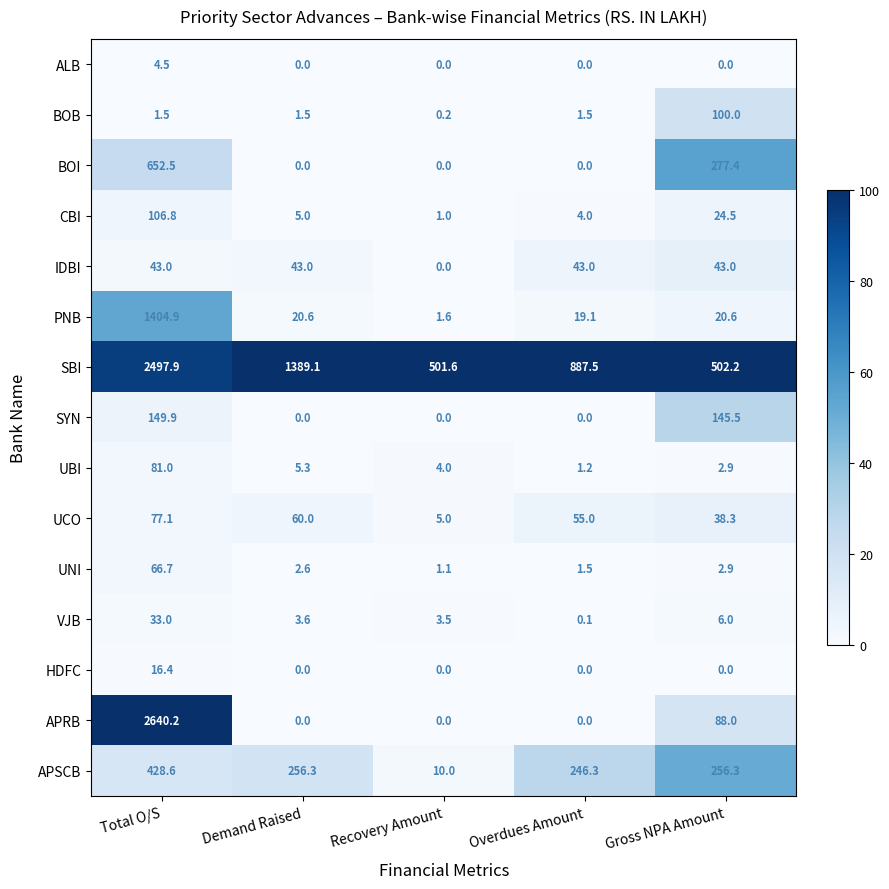

Is it true that BOI equals 277.4 at Gross NPA Amount?

True